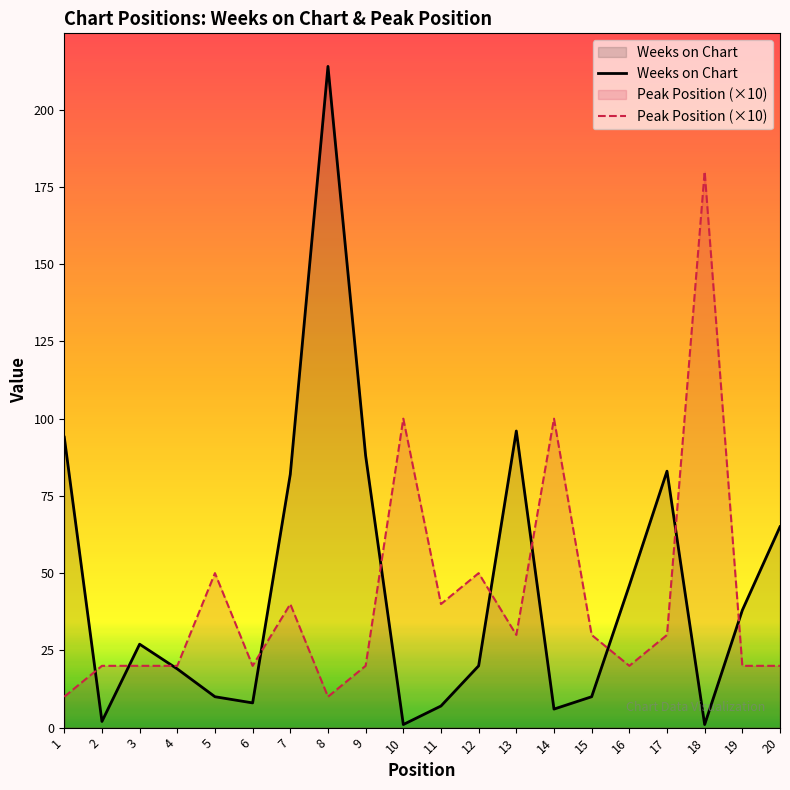

Rank the categories by Weeks on Chart value from lowest to highest.

10, 18, 2, 14, 11, 6, 5, 15, 4, 12, 3, 19, 16, 20, 7, 17, 9, 1, 13, 8